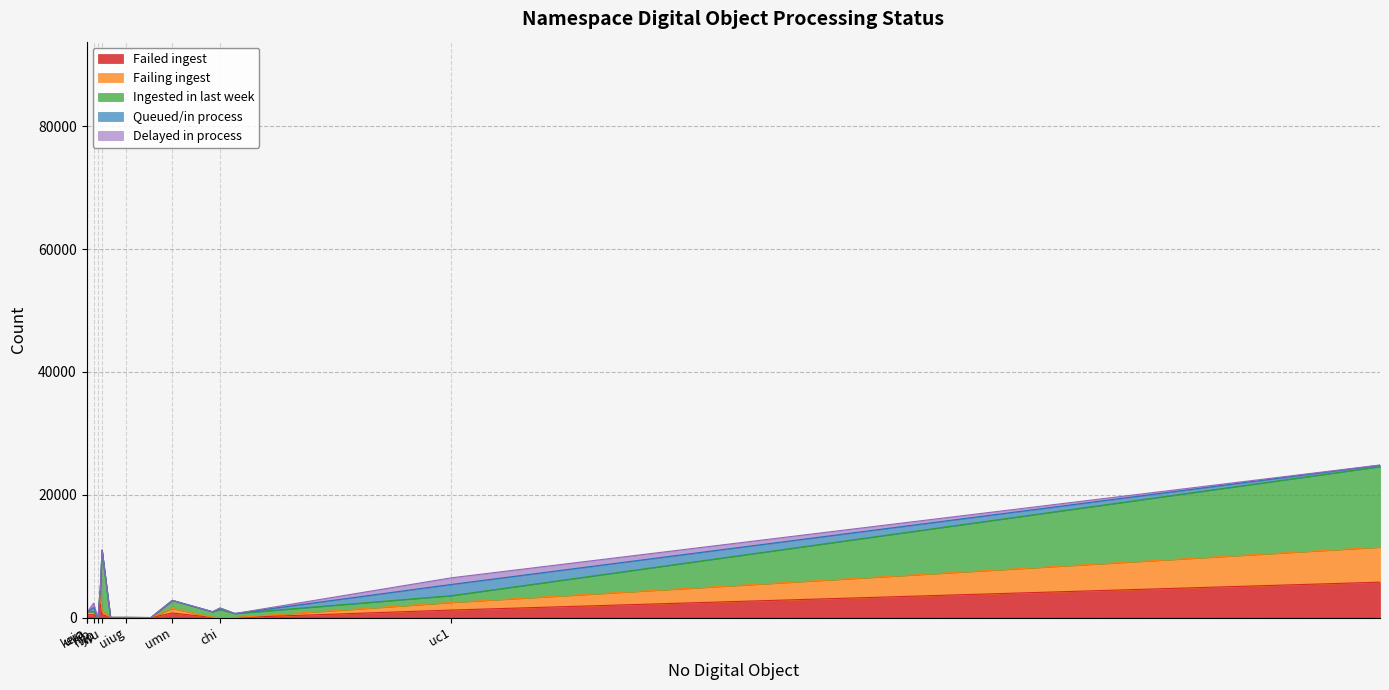

What is the greatest value displayed?

89298